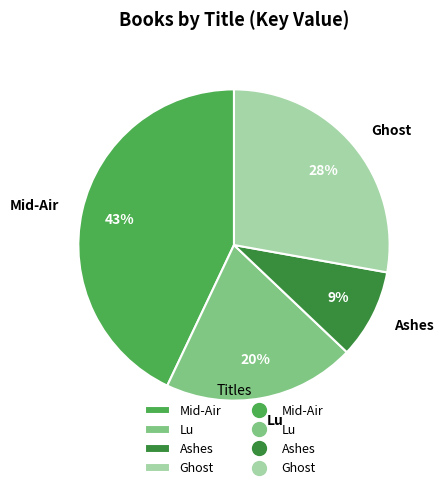

Rank the categories by value from lowest to highest.

Ashes, Lu, Ghost, Mid-Air